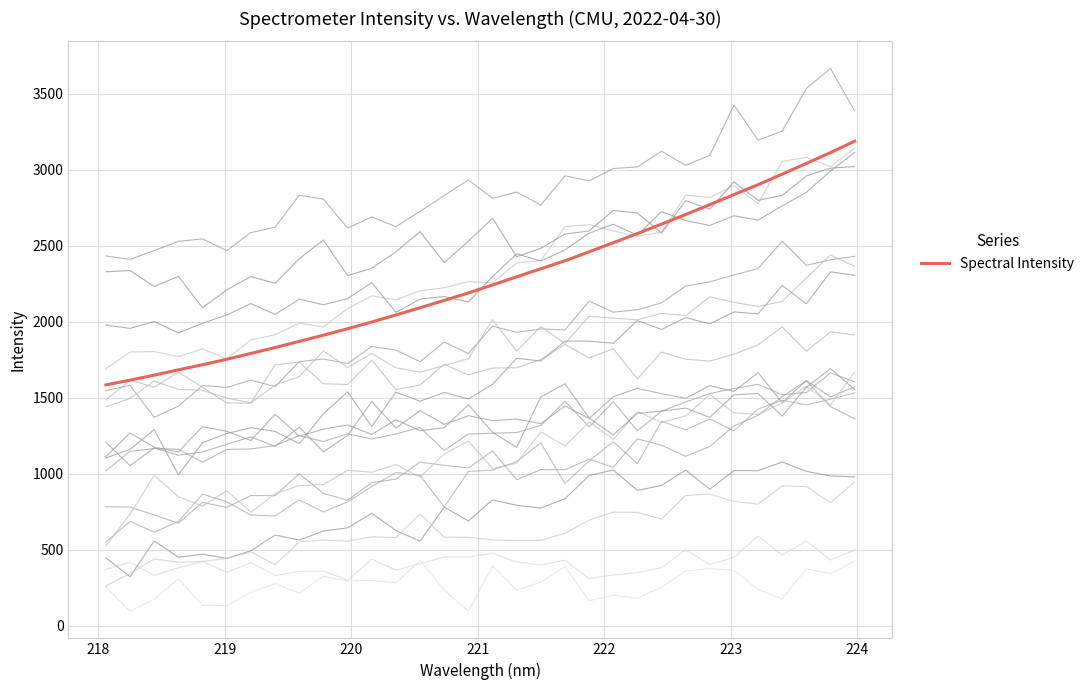

What is the highest value of the Spectral Intensity series?

3186.9